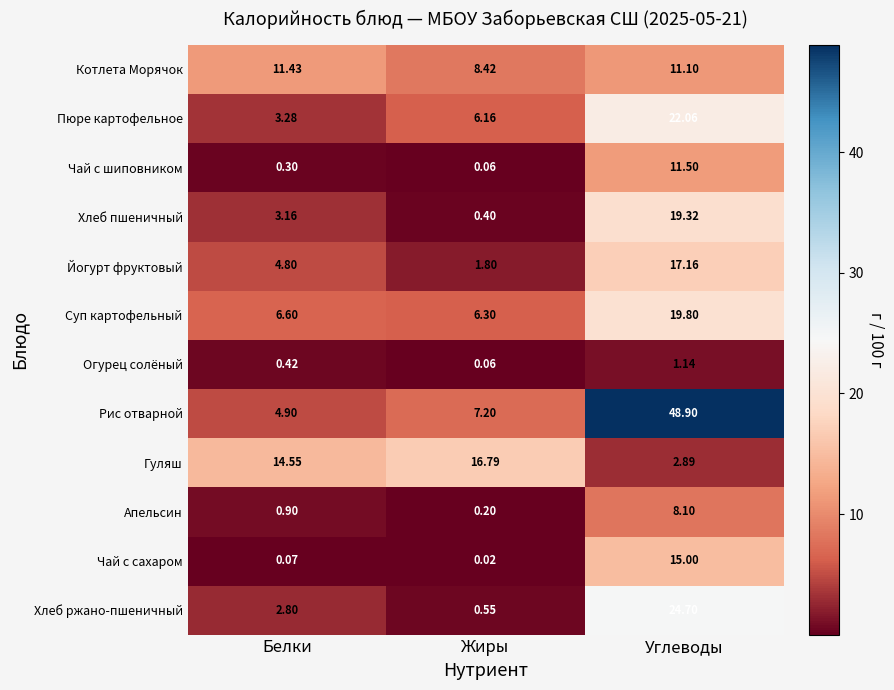

Rank the series by their maximum value, from lowest to highest.

Огурец солёный, Апельсин, Котлета Морячок, Чай с шиповником, Чай с сахаром, Гуляш, Йогурт фруктовый, Хлеб пшеничный, Суп картофельный, Пюре картофельное, Хлеб ржано-пшеничный, Рис отварной